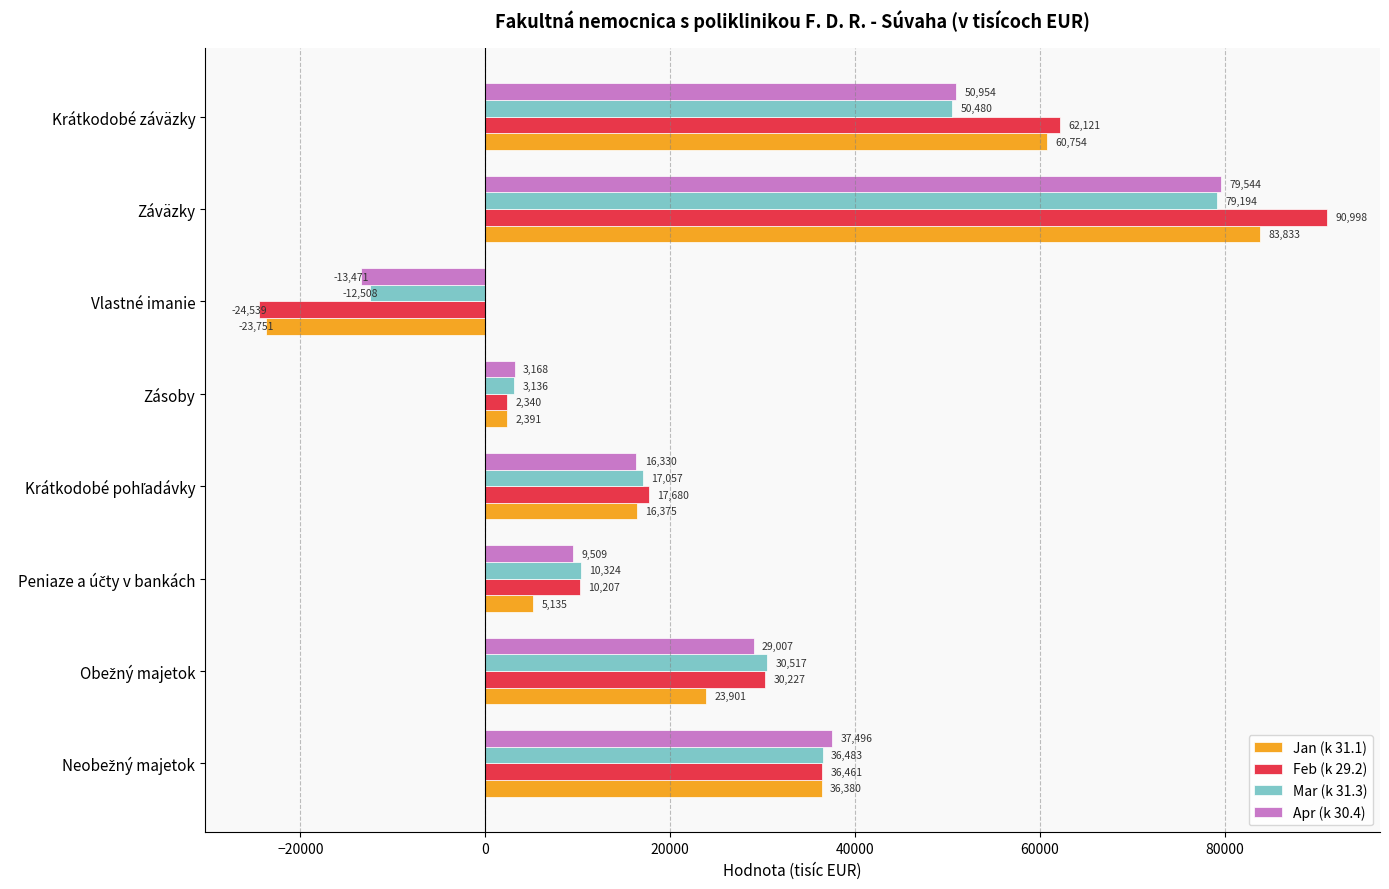

How many values in Jan (k 31.1) are above zero?

7